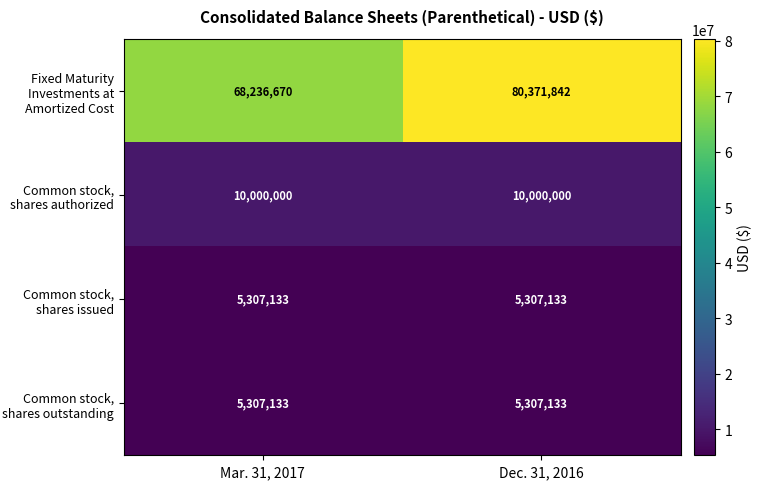

List the labels in order of Fixed Maturity Investments at Amortized Cost value, largest first.

Dec. 31, 2016, Mar. 31, 2017